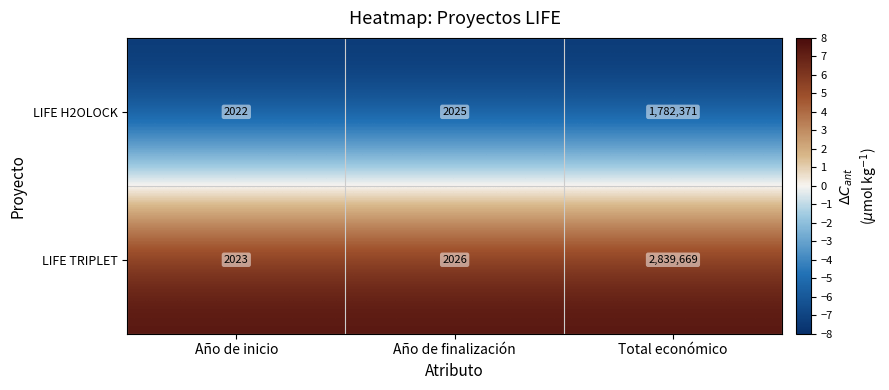

What is the difference between the highest and lowest values at Año de inicio?

1